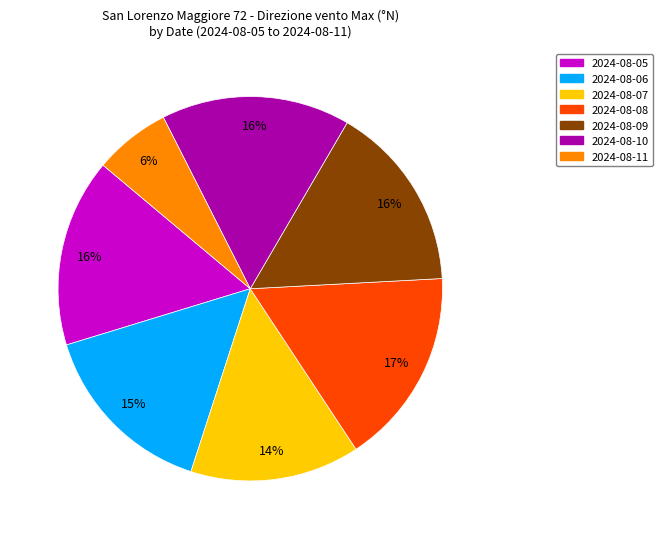

What is the ratio of the value at 2024-08-07 to the value at 2024-08-05?

0.9